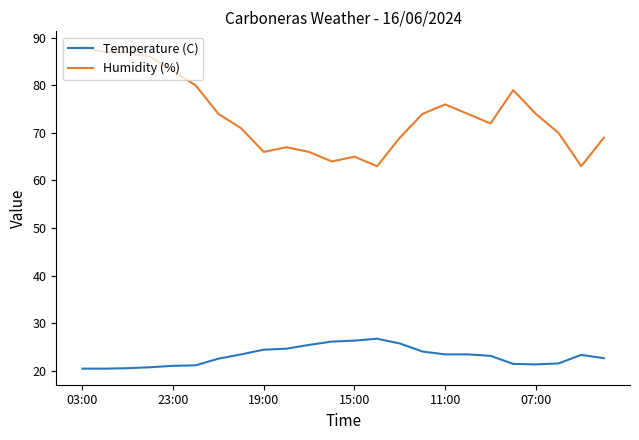

True or false: Humidity (%) and Temperature (C) cross at least once.

False